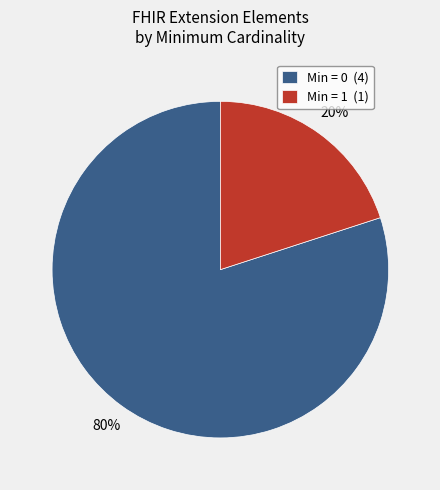

Rank the categories by value from highest to lowest.

Min = 0 (4), Min = 1 (1)